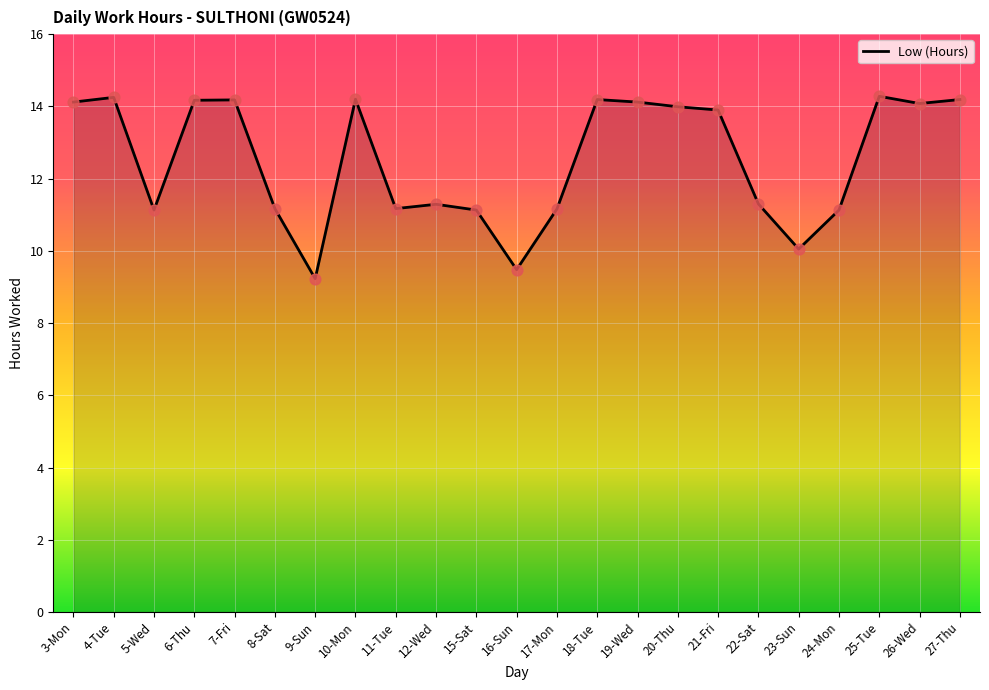

Between 21-Fri and 11-Tue, which is larger?

21-Fri